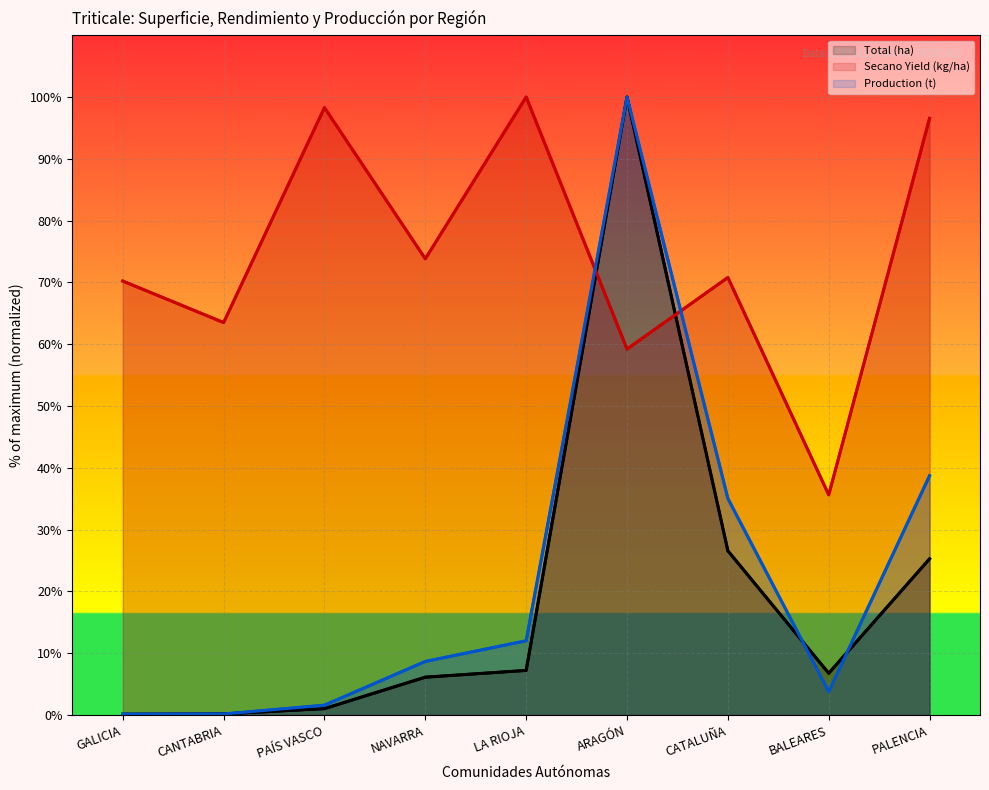

How many interior local valleys does the Secano Yield (kg/ha) series have?

4